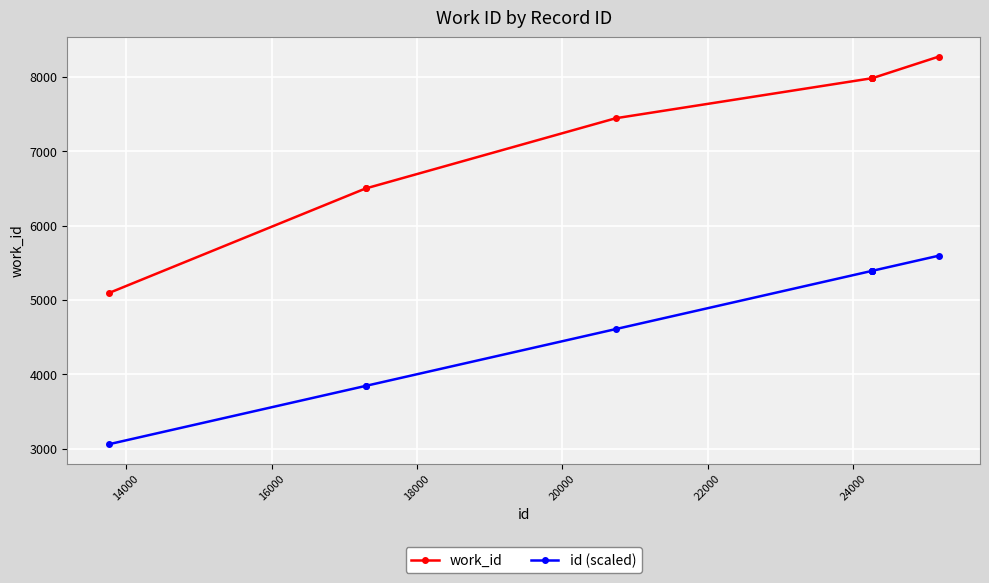

List the series in order of their peak value, lowest first.

id (scaled), work_id